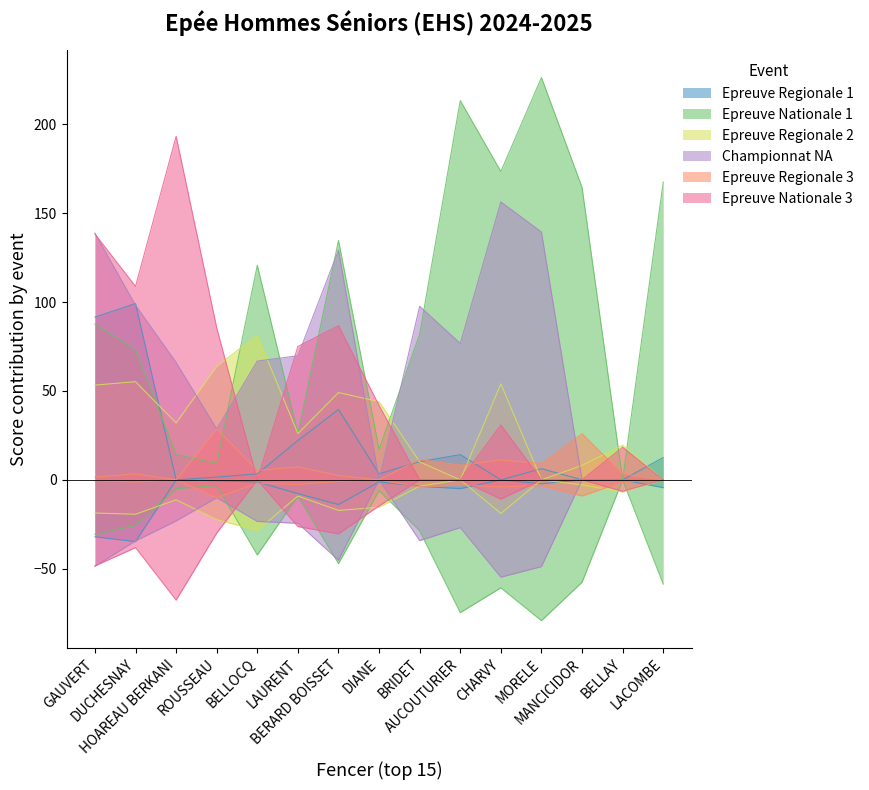

Is it true that Epreuve Nationale 3 equals 65.5 at DIANE?

False